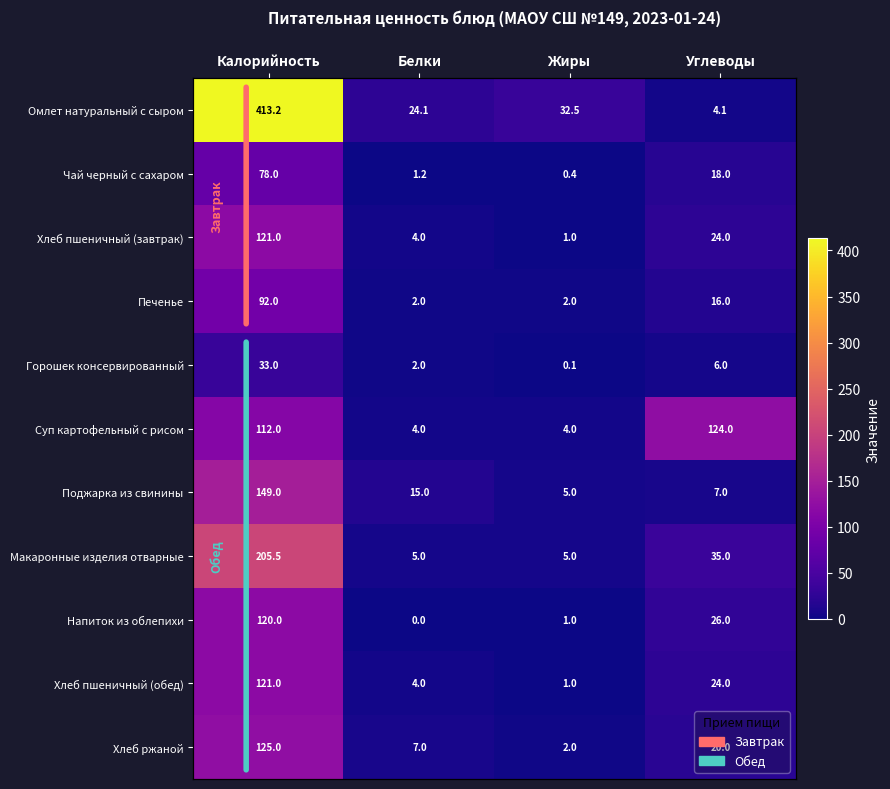

Where is Суп картофельный с рисом nearest to the value 64?

Калорийность